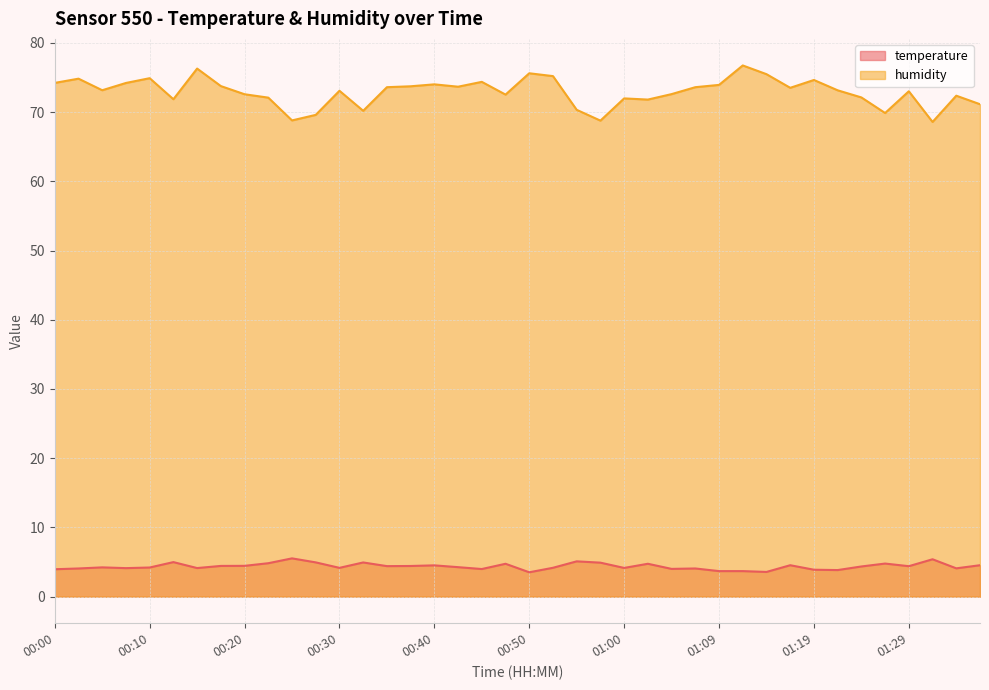

What is the approximate value of temperature at 00:05?

4.2